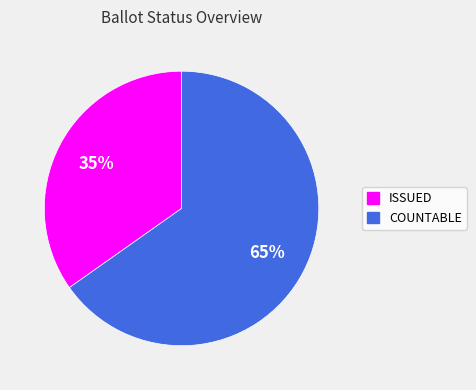

Does COUNTABLE account for over 50% of the chart?

Yes